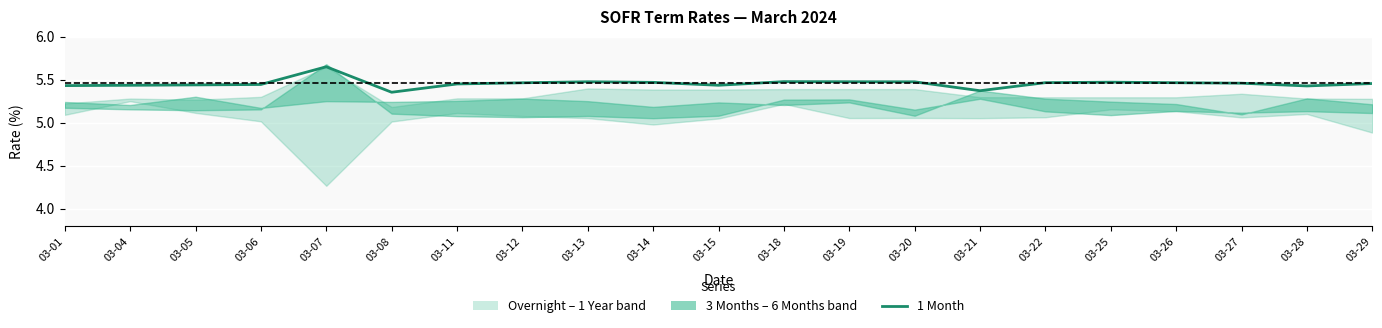

Between 03-26 and 03-21, which is larger?

03-26